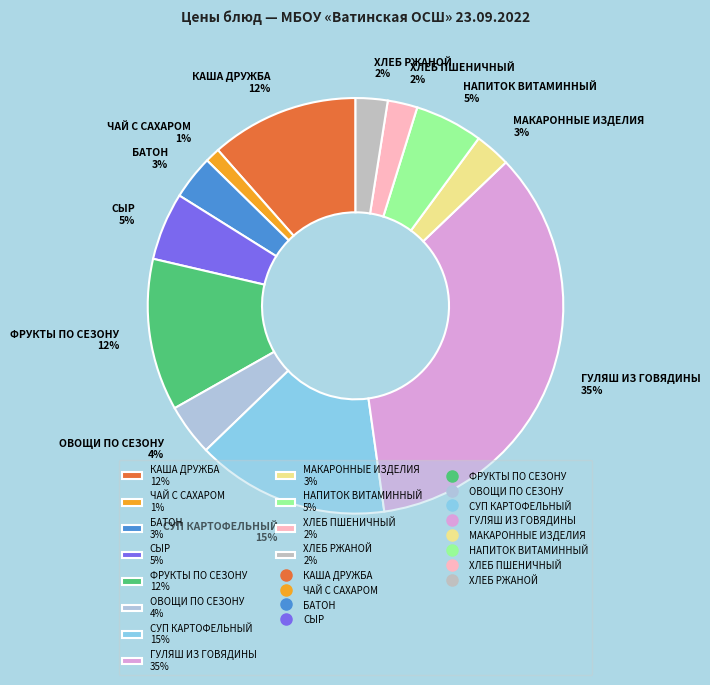

Between ОВОЩИ ПО СЕЗОНУ and ХЛЕБ ПШЕНИЧНЫЙ, which is larger?

ОВОЩИ ПО СЕЗОНУ